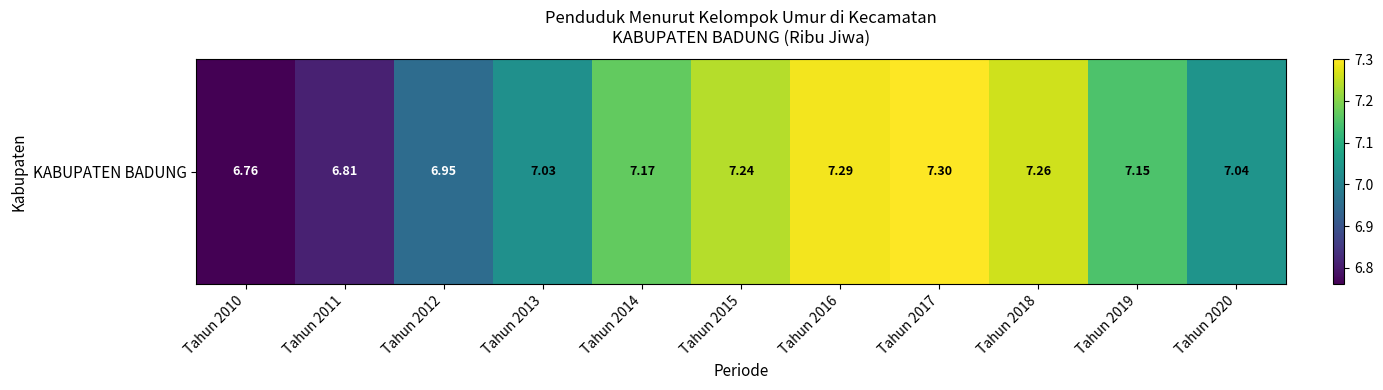

Which label corresponds to the smallest value in the chart?

Tahun 2010